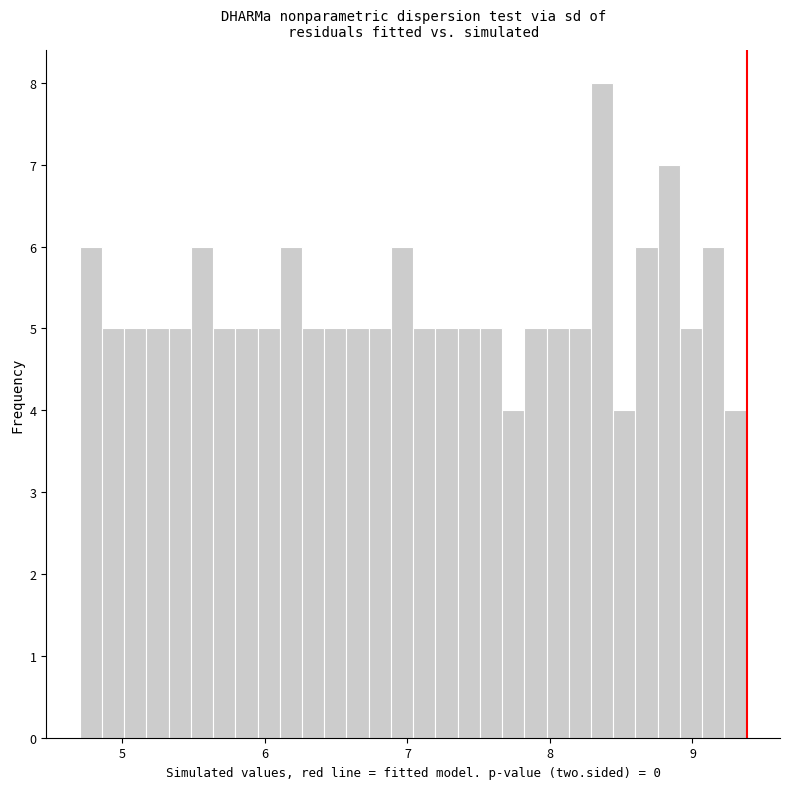

Around what value on the x-axis is the tallest bar? Give the approximate position of its centre, as read against the axis.

8.4